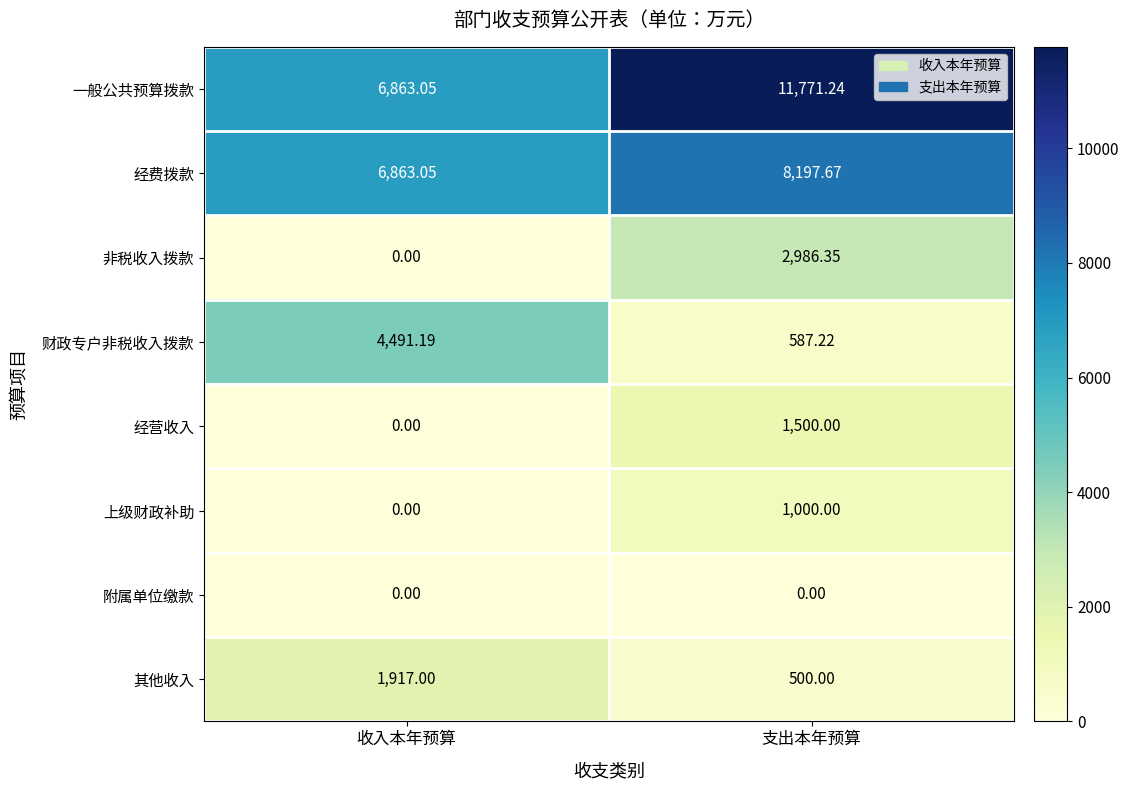

Rank the series by their maximum value, from highest to lowest.

一般公共预算拨款, 经费拨款, 财政专户非税收入拨款, 非税收入拨款, 其他收入, 经营收入, 上级财政补助, 附属单位缴款